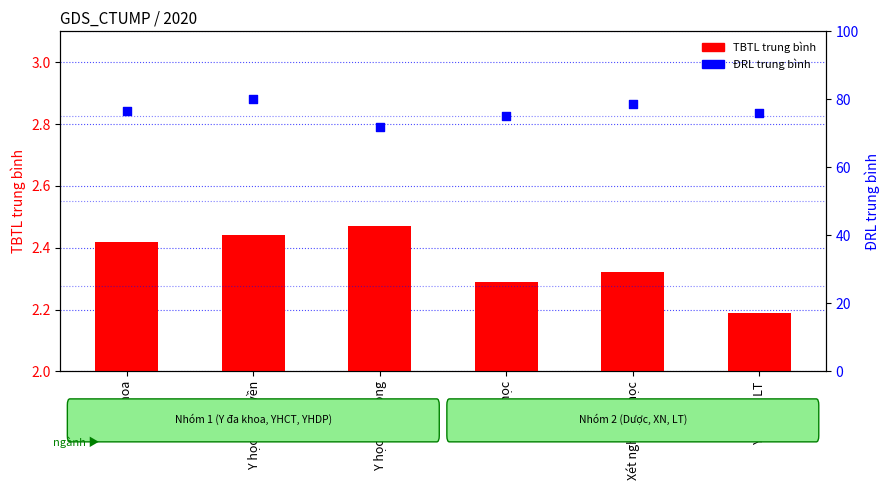

Which series has the widest spread of Y values?

ĐRL trung bình